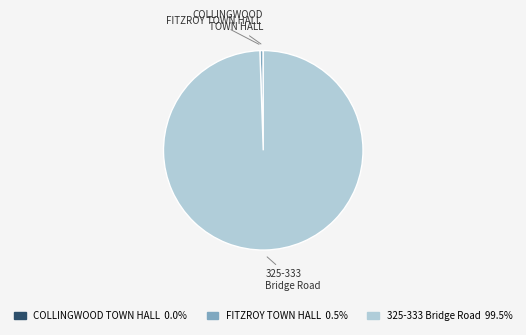

Is there any slice that represents more than half of the pie?

Yes